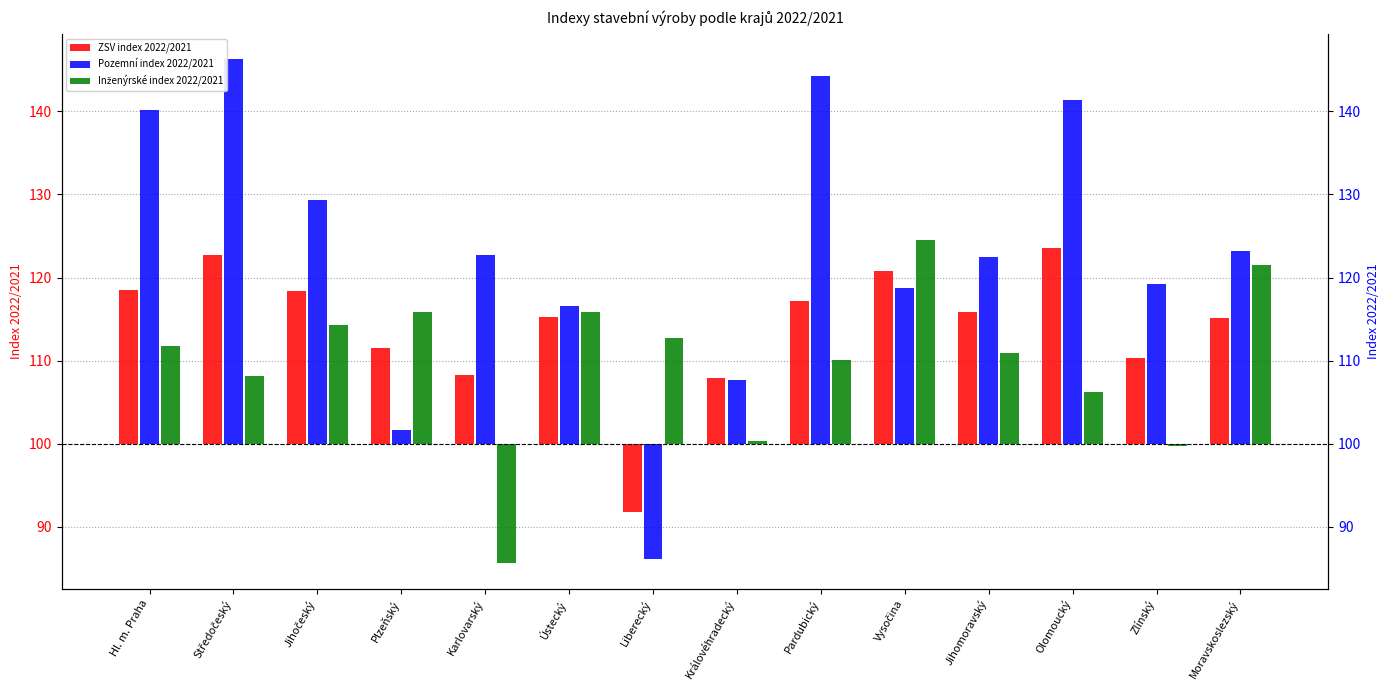

Reading left to right, what are all the values shown in this chart?

ZSV index 2022/2021: Hl. m. Praha=18.5	Středočeský=22.8	Jihočeský=18.4	Plzeňský=11.5	Karlovarský=8.3	Ústecký=15.3	Liberecký=-8.3	Královéhradecký=7.9	Pardubický=17.2	Vysočina=20.8	Jihomoravský=15.9	Olomoucký=23.6	Zlínský=10.3	Moravskoslezský=15.2
Pozemní index 2022/2021: Hl. m. Praha=40.2	Středočeský=46.3	Jihočeský=29.4	Plzeňský=1.7	Karlovarský=22.8	Ústecký=16.6	Liberecký=-13.9	Královéhradecký=7.6	Pardubický=44.3	Vysočina=18.7	Jihomoravský=22.5	Olomoucký=41.4	Zlínský=19.2	Moravskoslezský=23.2
Inženýrské index 2022/2021: Hl. m. Praha=11.8	Středočeský=8.1	Jihočeský=14.3	Plzeňský=15.8	Karlovarský=-14.4	Ústecký=15.8	Liberecký=12.7	Královéhradecký=0.3	Pardubický=10.1	Vysočina=24.5	Jihomoravský=10.9	Olomoucký=6.2	Zlínský=-0.2	Moravskoslezský=21.5